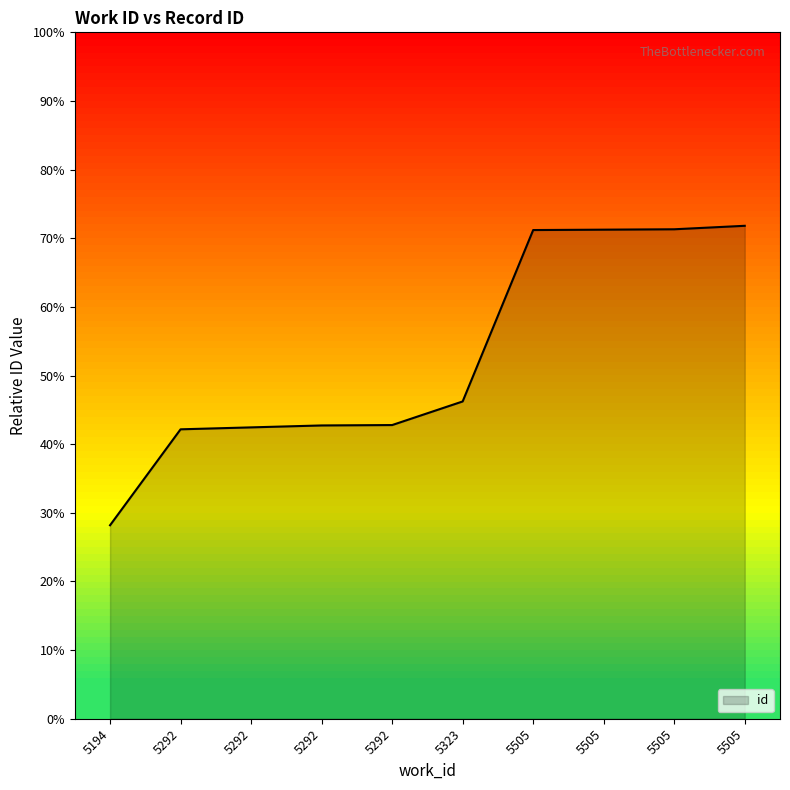

True or false: the data shows 21442 at 5323.

False